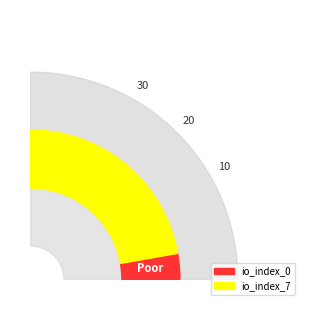

How many segments does this pie chart have?

2